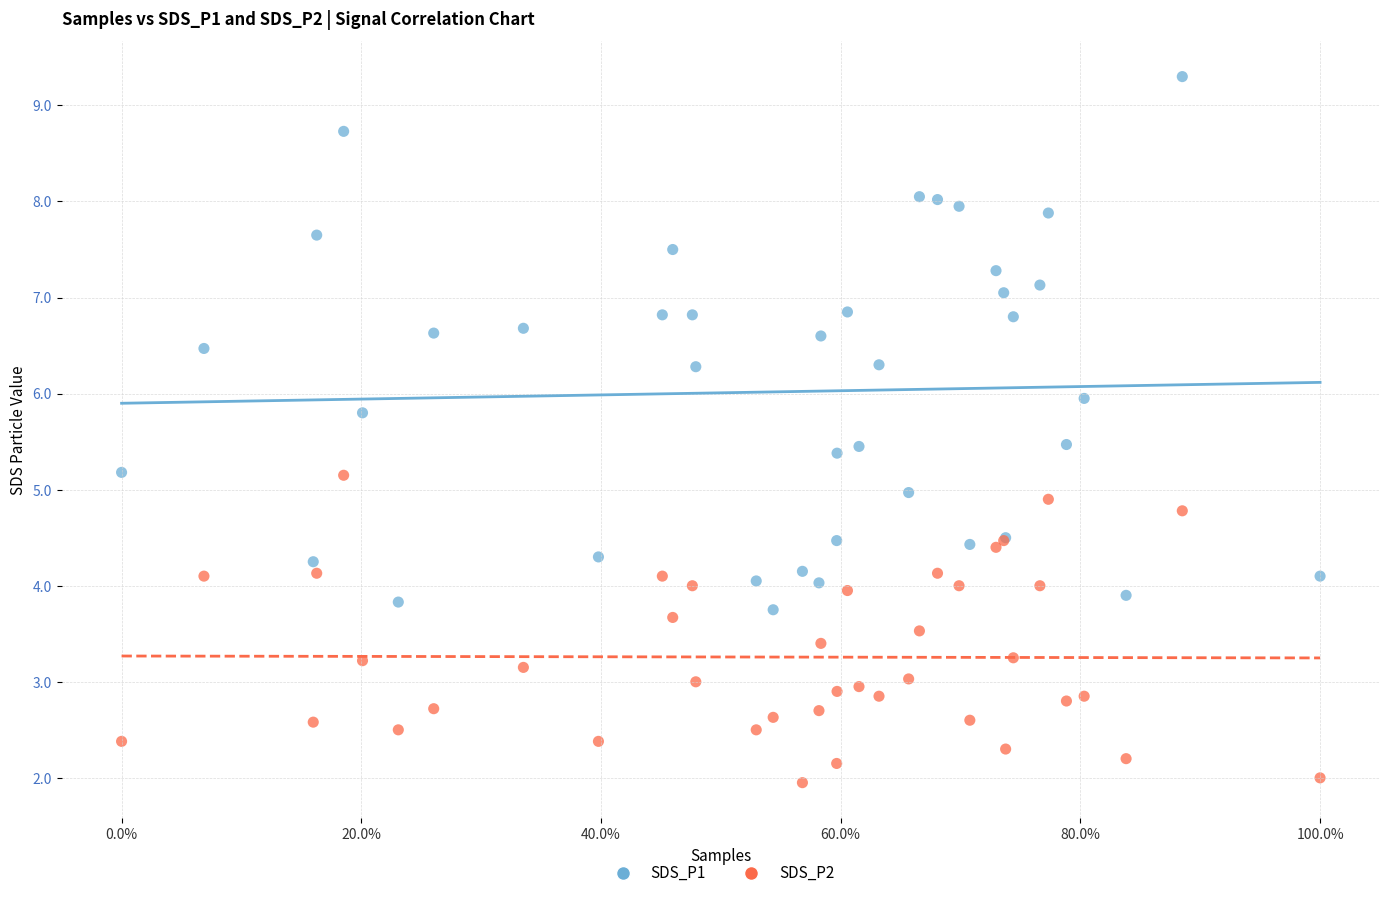

What is the X range (max minus min) for the scatter plot?

1.0